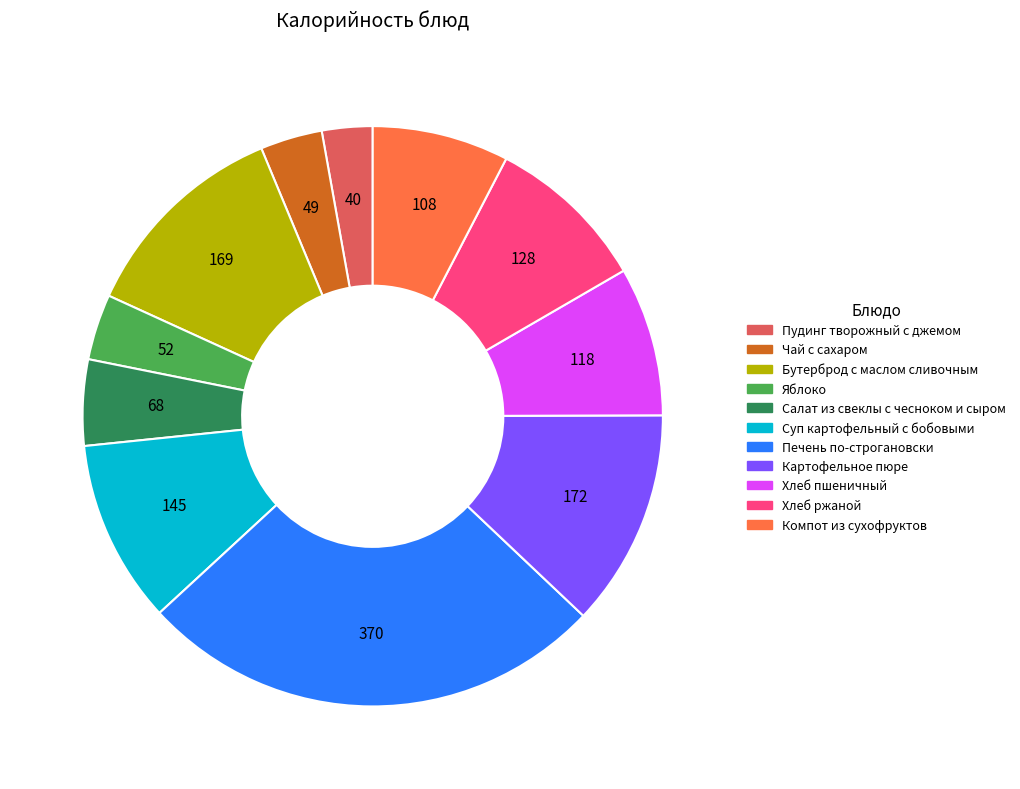

Combined, do Яблоко and Хлеб ржаной account for over 50%?

No